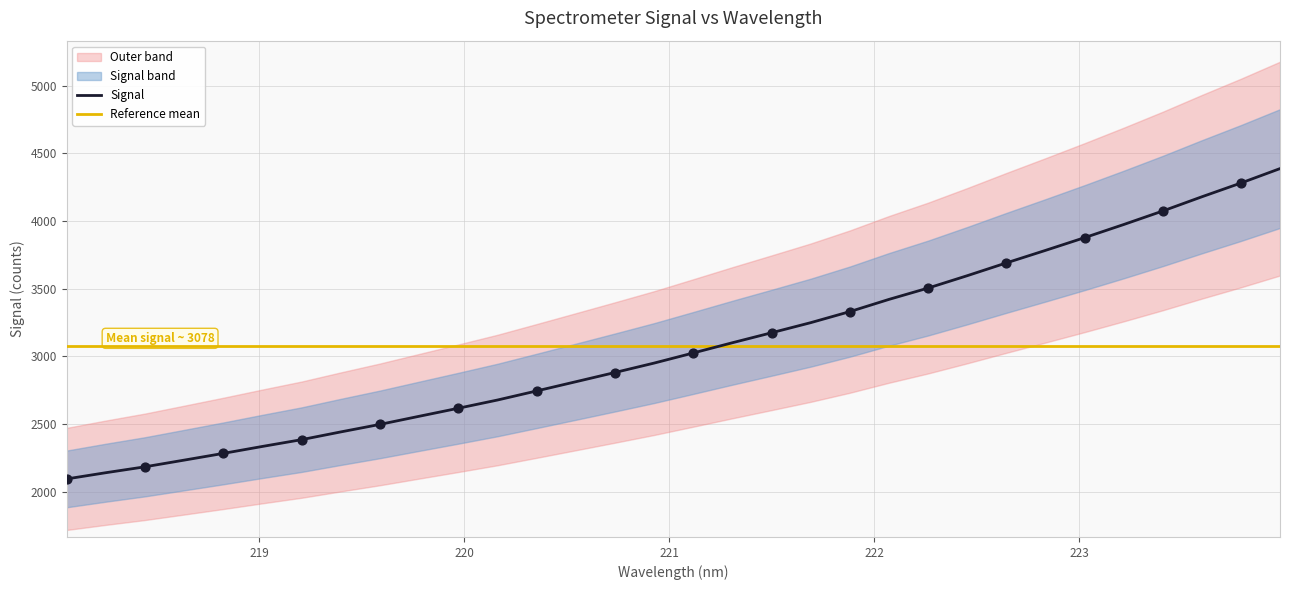

Approximately how many times larger is the value at 218.442 compared to 222.4538?

0.6